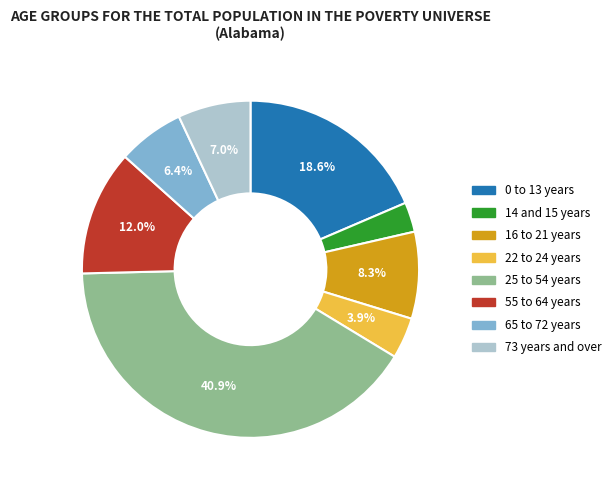

How many slices are in this pie chart?

8